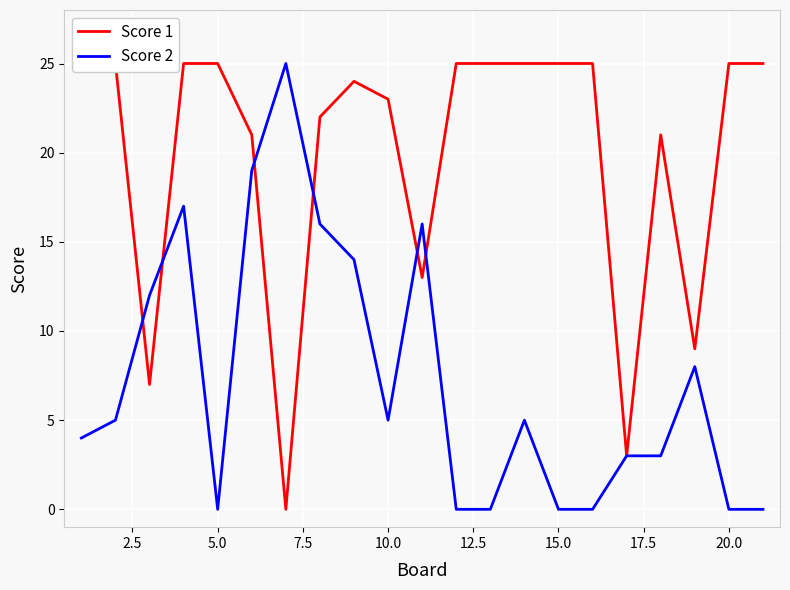

What are all the series names shown in the legend?

Score 1, Score 2